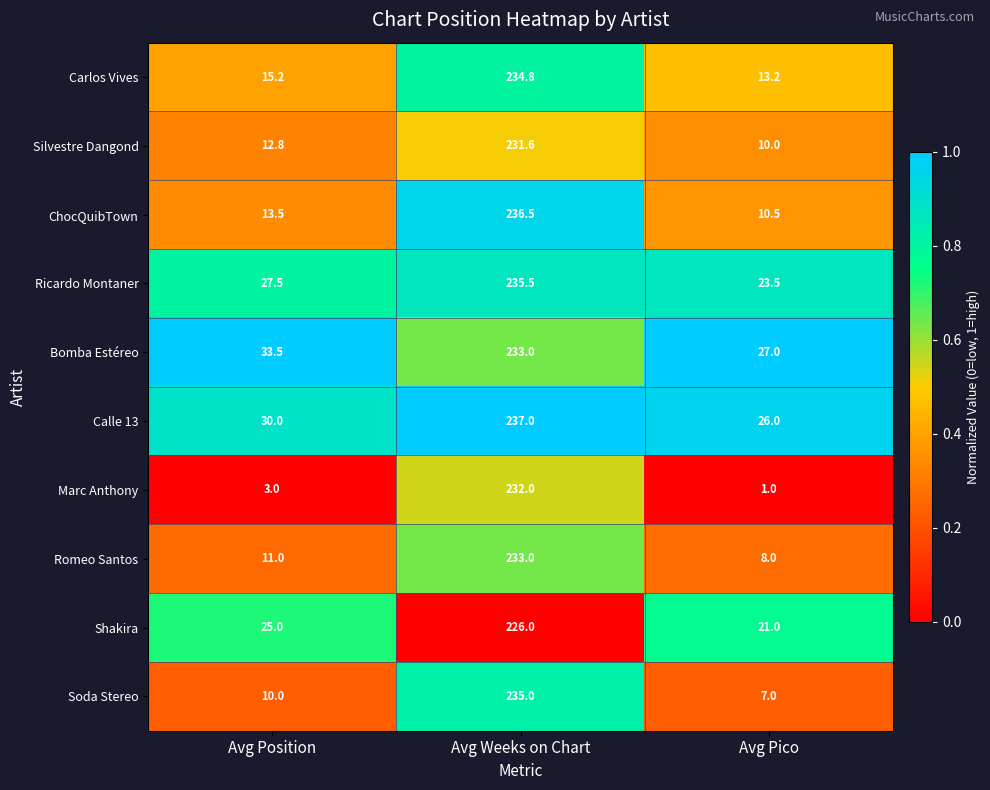

Reading left to right, extract all data points from this chart.

Carlos Vives: Avg Position=15.2	Avg Weeks on Chart=234.8	Avg Pico=13.2
Silvestre Dangond: Avg Position=12.8	Avg Weeks on Chart=231.6	Avg Pico=10.0
ChocQuibTown: Avg Position=13.5	Avg Weeks on Chart=236.5	Avg Pico=10.5
Ricardo Montaner: Avg Position=27.5	Avg Weeks on Chart=235.5	Avg Pico=23.5
Bomba Estéreo: Avg Position=33.5	Avg Weeks on Chart=233.0	Avg Pico=27.0
Calle 13: Avg Position=30.0	Avg Weeks on Chart=237.0	Avg Pico=26.0
Marc Anthony: Avg Position=3.0	Avg Weeks on Chart=232.0	Avg Pico=1.0
Romeo Santos: Avg Position=11.0	Avg Weeks on Chart=233.0	Avg Pico=8.0
Shakira: Avg Position=25.0	Avg Weeks on Chart=226.0	Avg Pico=21.0
Soda Stereo: Avg Position=10.0	Avg Weeks on Chart=235.0	Avg Pico=7.0